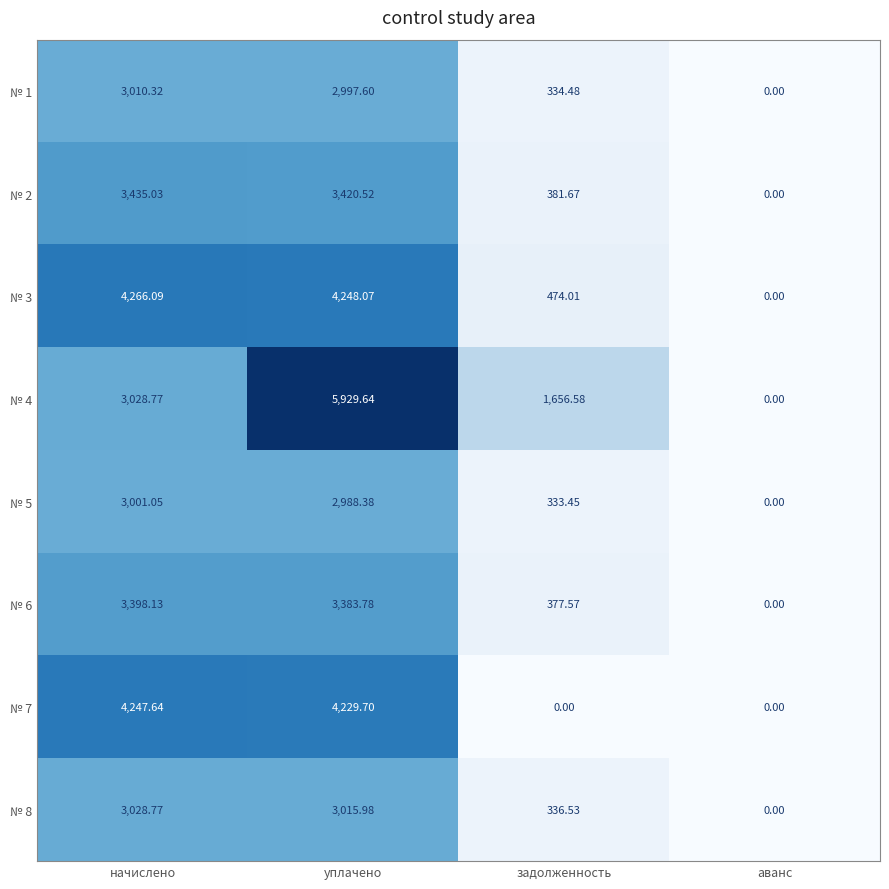

How many categories are shown in the chart?

4